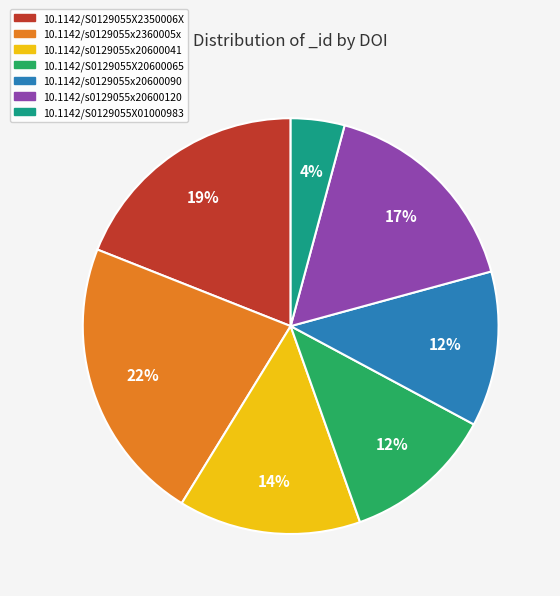

To the nearest percent, what portion does 10.1142/s0129055x2360005x represent?

22%